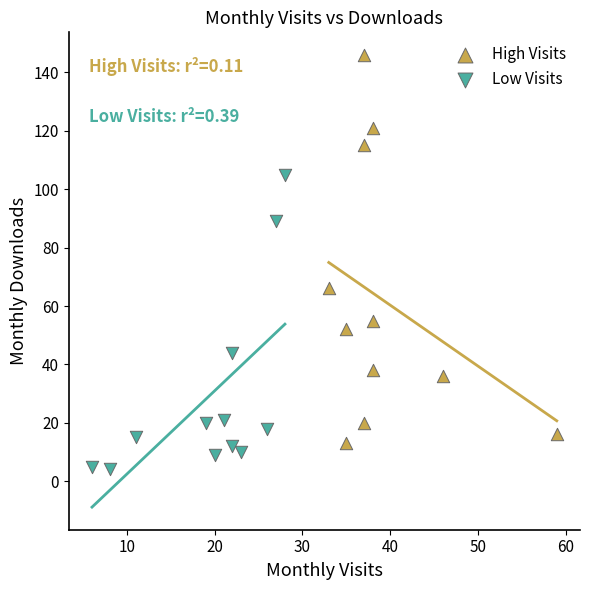

What are all the series names shown in the legend?

High Visits, Low Visits